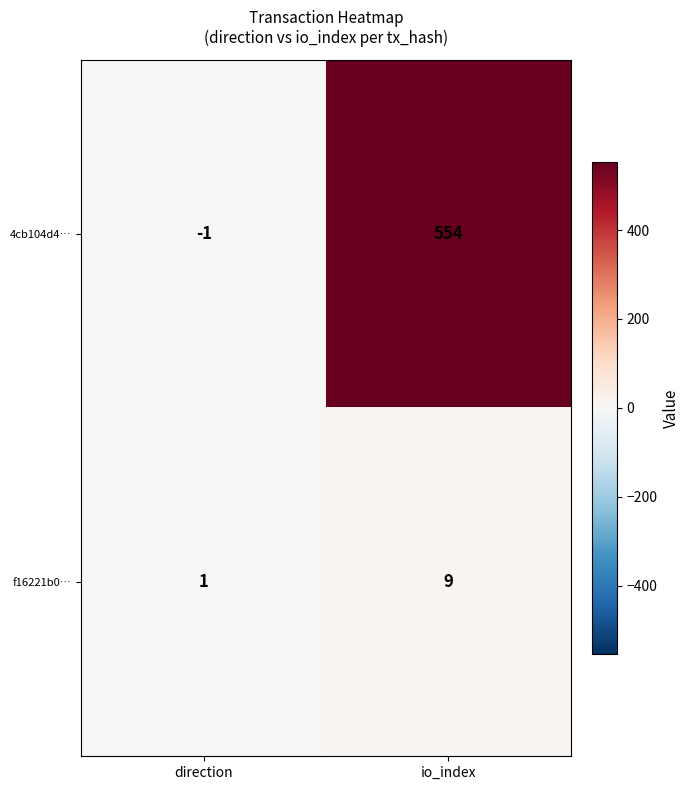

Is the value of f16221b0… at direction greater than the value of 4cb104d4… at direction?

Yes